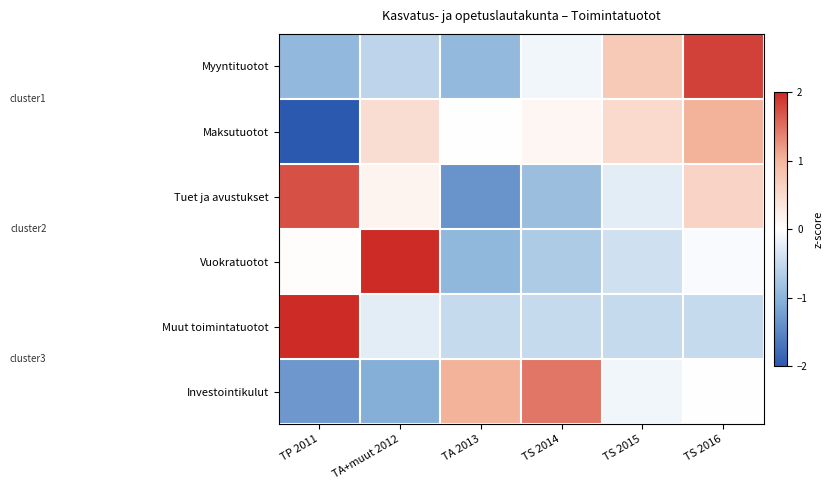

What is the total value across all series at TA 2013?

-2.7